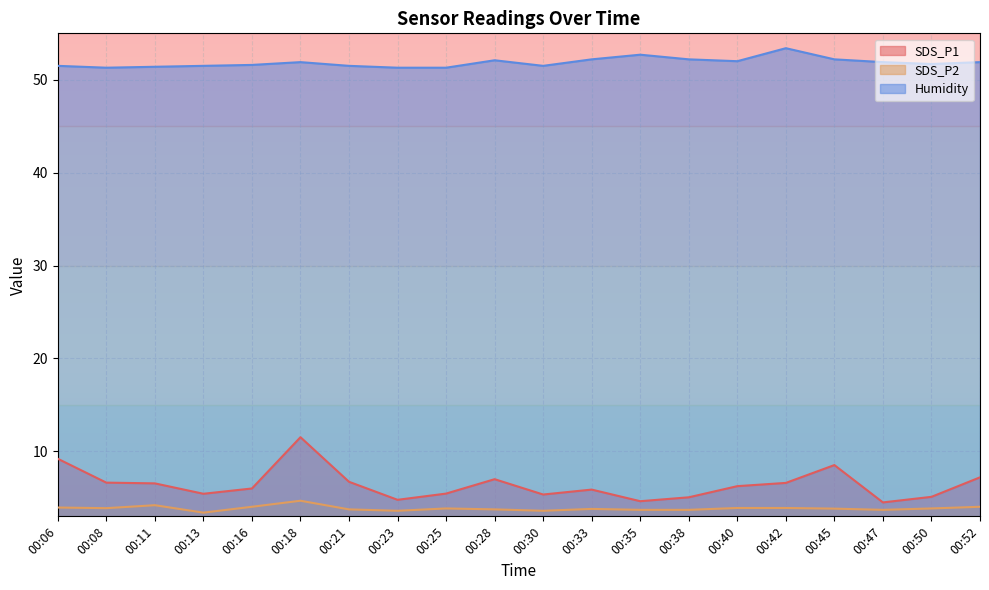

Reading left to right, what are all the values shown in this chart?

SDS_P1: 00:06=9.2	00:08=6.6	00:11=6.5	00:13=5.4	00:16=6.0	00:18=11.5	00:21=6.7	00:23=4.8	00:25=5.5	00:28=7.0	00:30=5.3	00:33=5.9	00:35=4.6	00:38=5.0	00:40=6.2	00:42=6.6	00:45=8.5	00:47=4.5	00:50=5.1	00:52=7.2
SDS_P2: 00:06=4.0	00:08=3.9	00:11=4.2	00:13=3.4	00:16=4.0	00:18=4.7	00:21=3.8	00:23=3.6	00:25=3.9	00:28=3.8	00:30=3.6	00:33=3.8	00:35=3.7	00:38=3.7	00:40=3.9	00:42=3.9	00:45=3.8	00:47=3.7	00:50=3.9	00:52=4.0
Humidity: 00:06=51.5	00:08=51.3	00:11=51.4	00:13=51.5	00:16=51.6	00:18=51.9	00:21=51.5	00:23=51.3	00:25=51.3	00:28=52.1	00:30=51.5	00:33=52.2	00:35=52.7	00:38=52.2	00:40=52.0	00:42=53.4	00:45=52.2	00:47=51.9	00:50=51.7	00:52=51.9